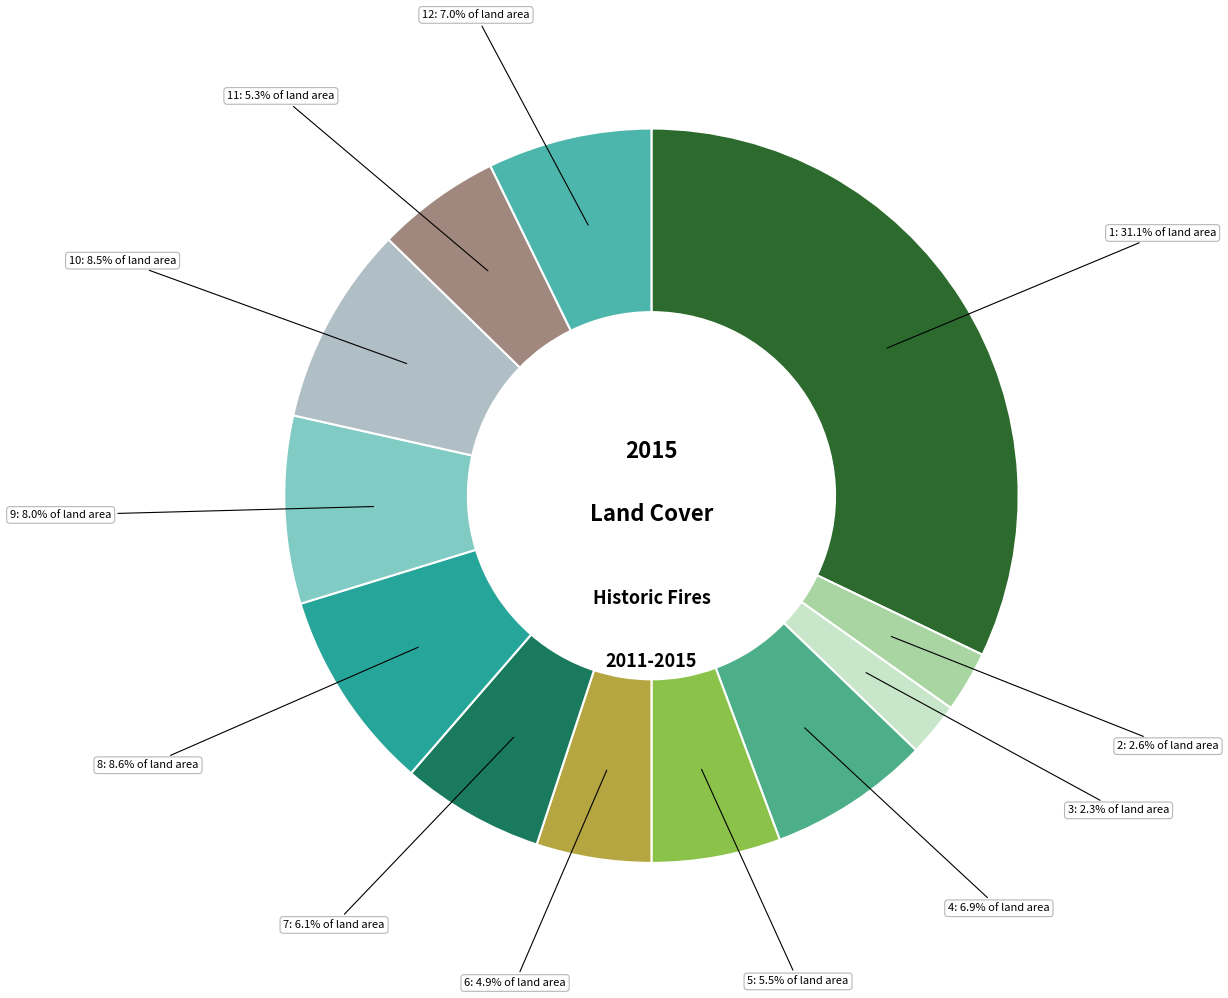

Rank the categories by value from highest to lowest.

1, 8, 10, 9, 12, 4, 7, 5, 11, 6, 2, 3